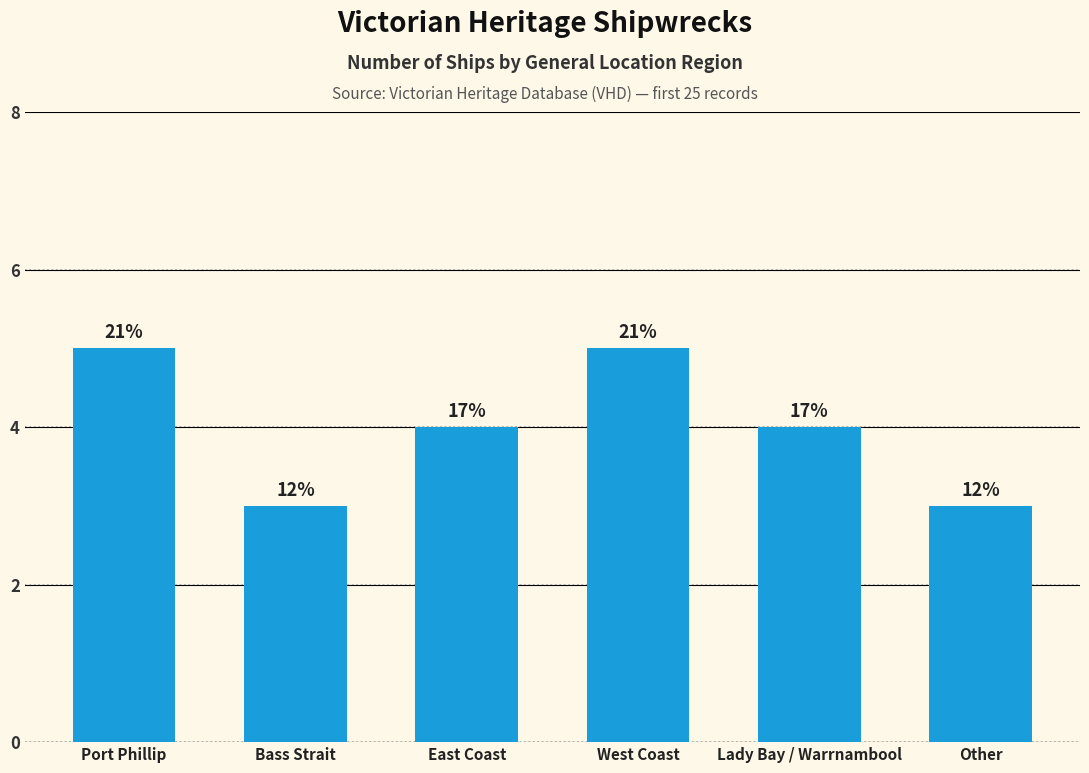

What is the smallest value displayed?

3